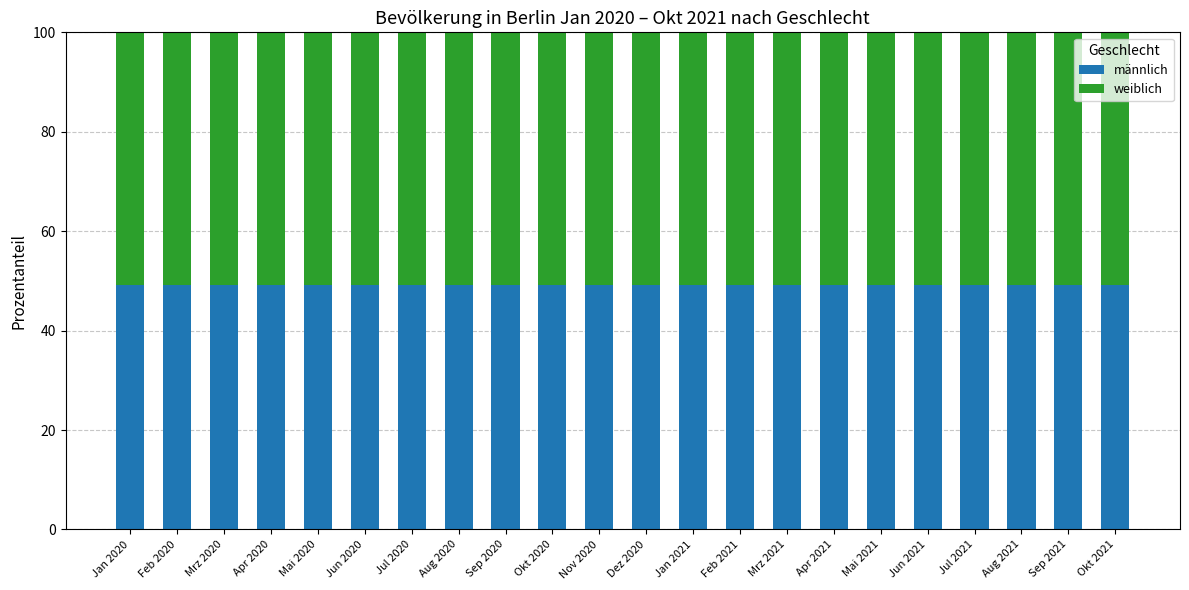

Is it true that männlich equals 49.2 at Mai 2020?

True